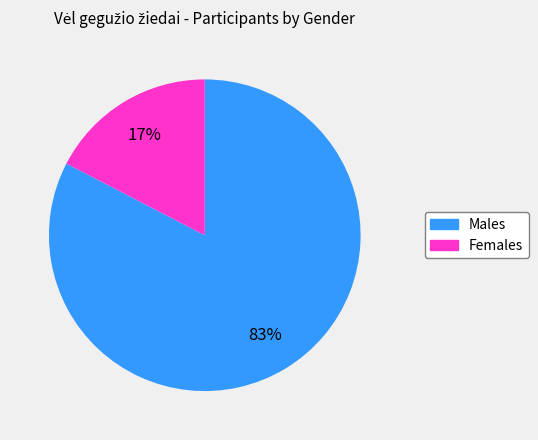

Is there any slice that represents more than half of the pie?

Yes